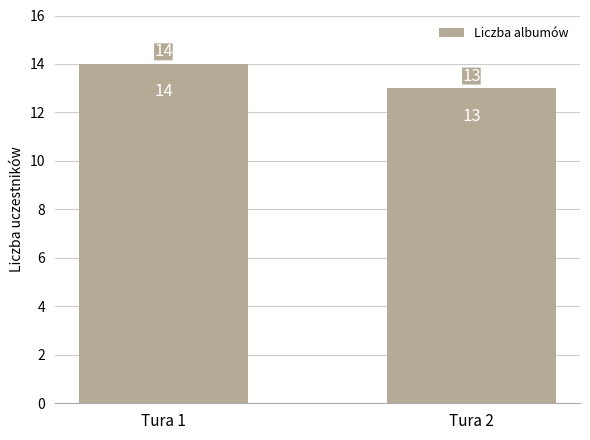

List the labels in order of value, largest first.

Tura 1, Tura 2